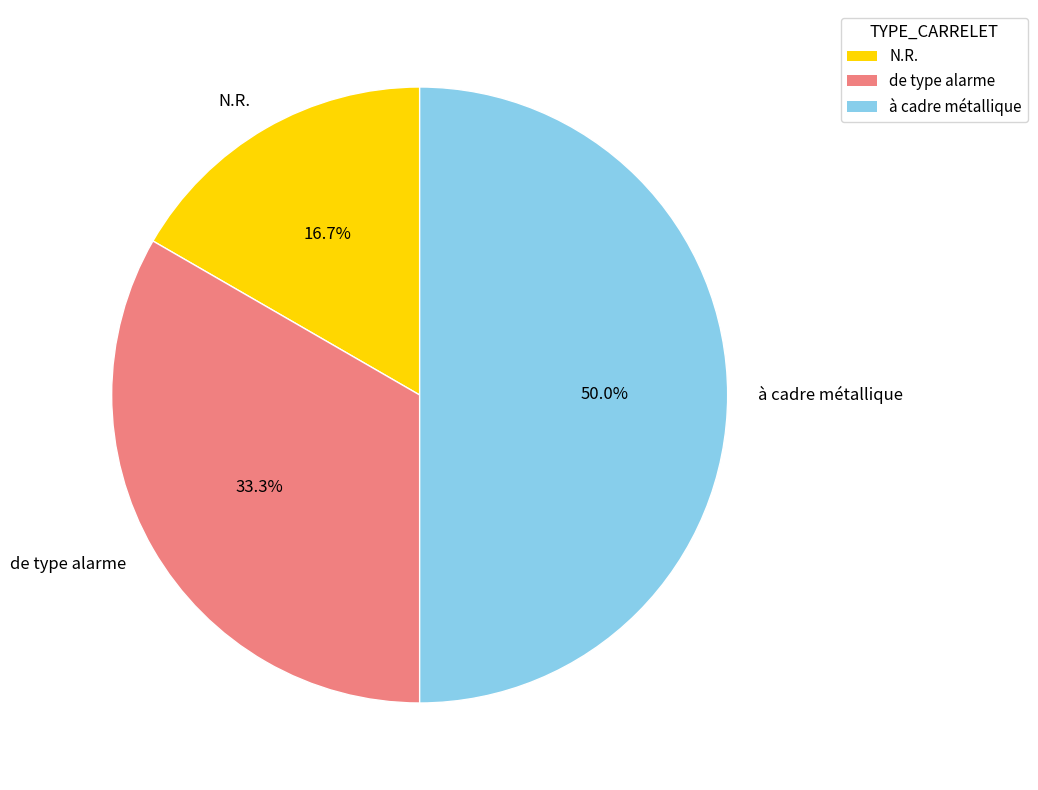

How many segments does this pie chart have?

3